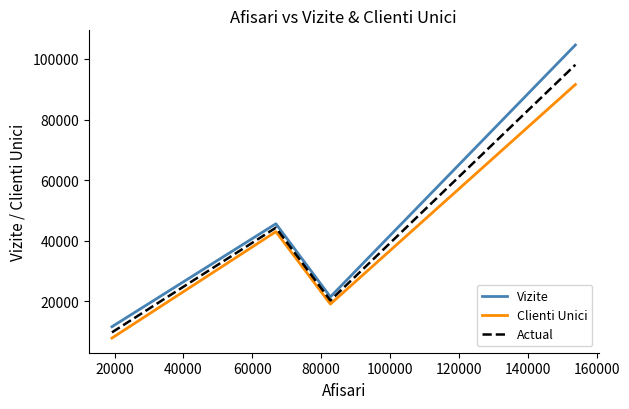

Which series has the largest total across all categories?

Vizite